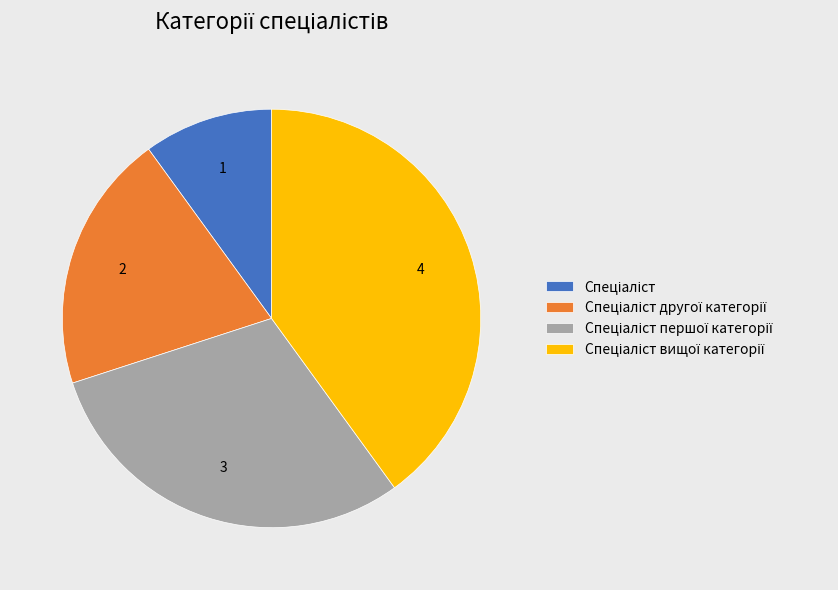

Is there any slice that represents more than half of the pie?

No